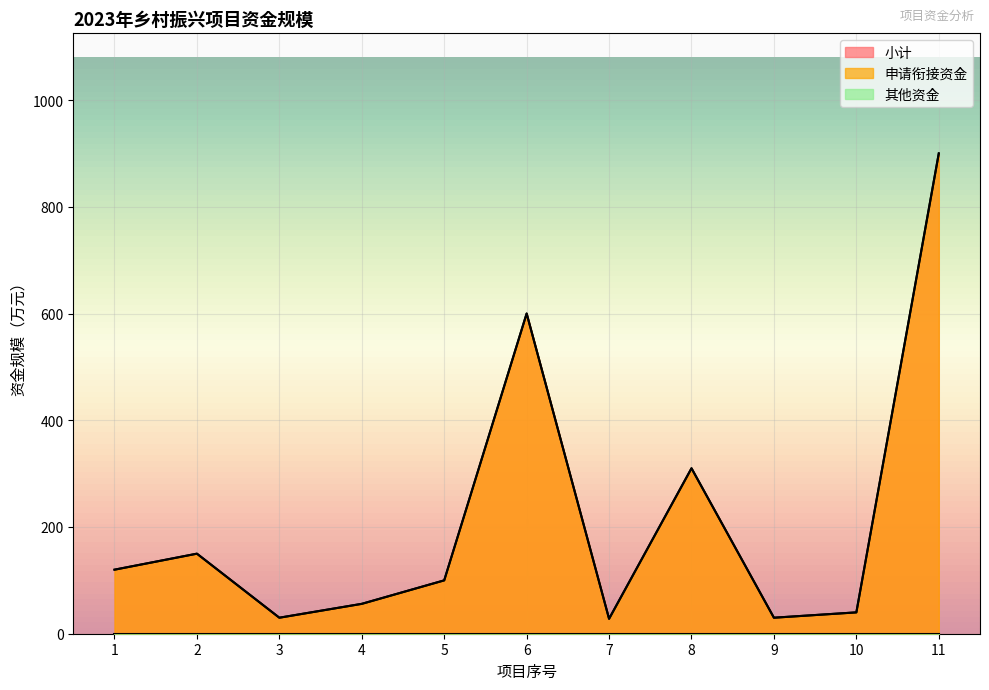

At which label does 申请衔接资金 first exceed 100?

1